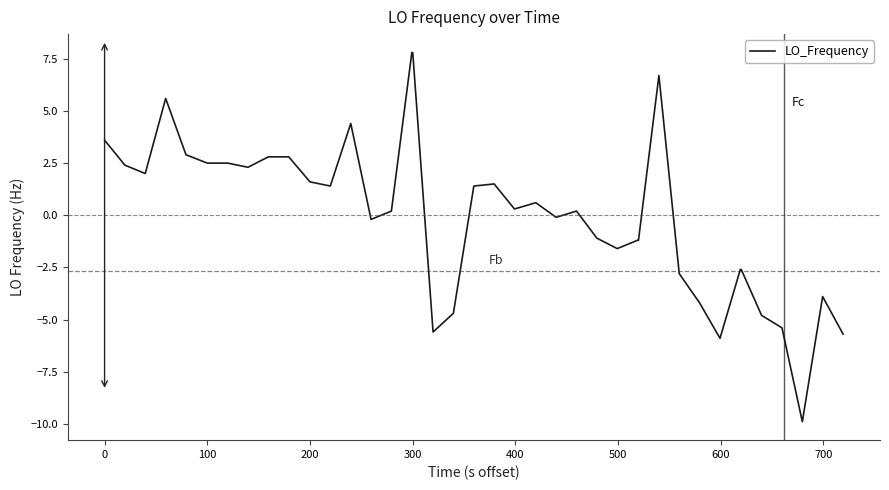

What is the difference between the second highest and minimum values?

17.7